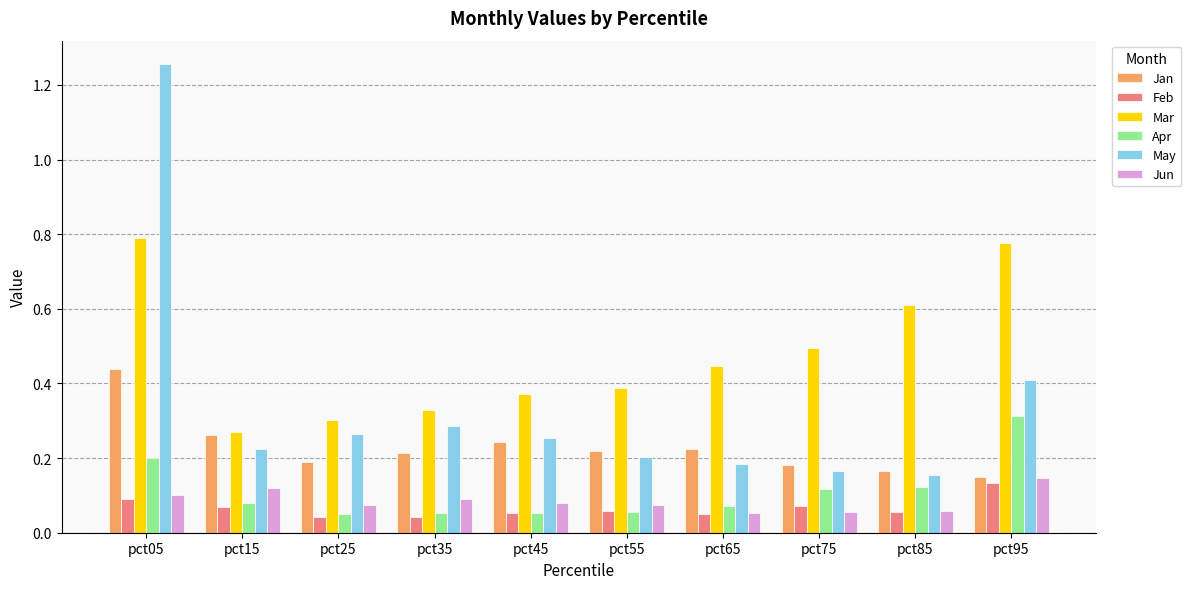

The value of May at pct55 is 0.2. True or false?

True